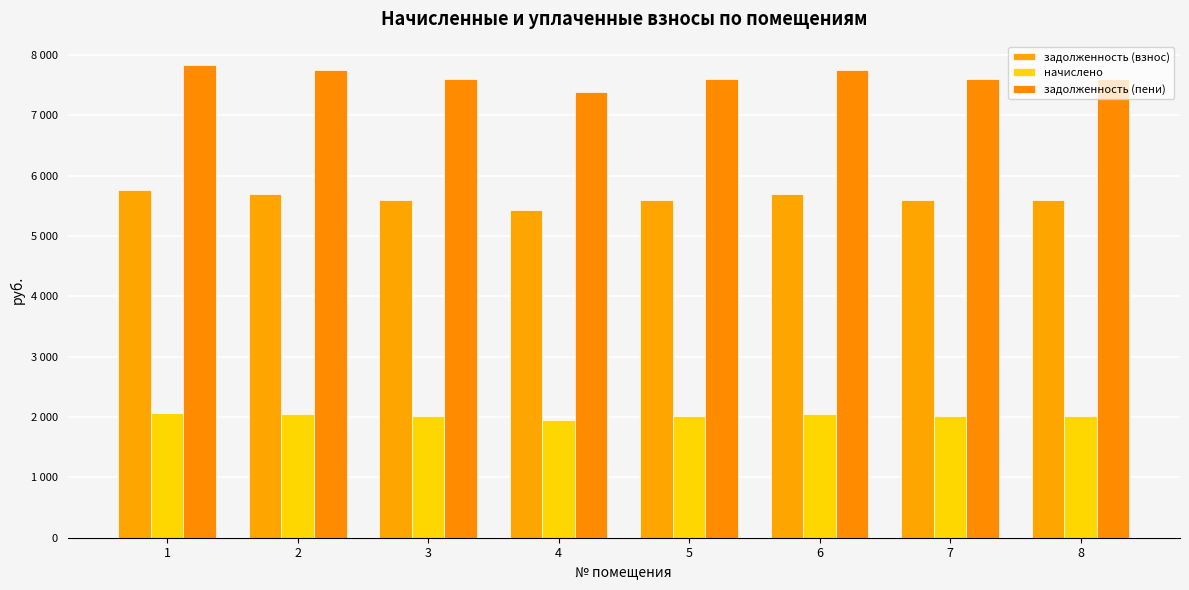

What are all the series names shown in the legend?

задолженность (взнос), начислено, задолженность (пени)